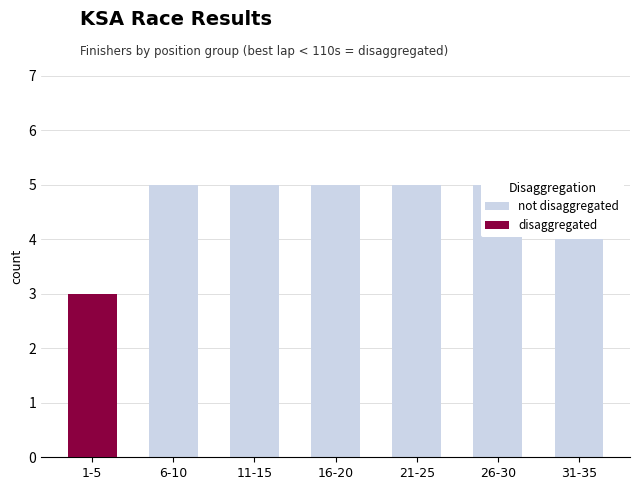

Between 1-5 and 11-15, which series saw the biggest shift?

not disaggregated